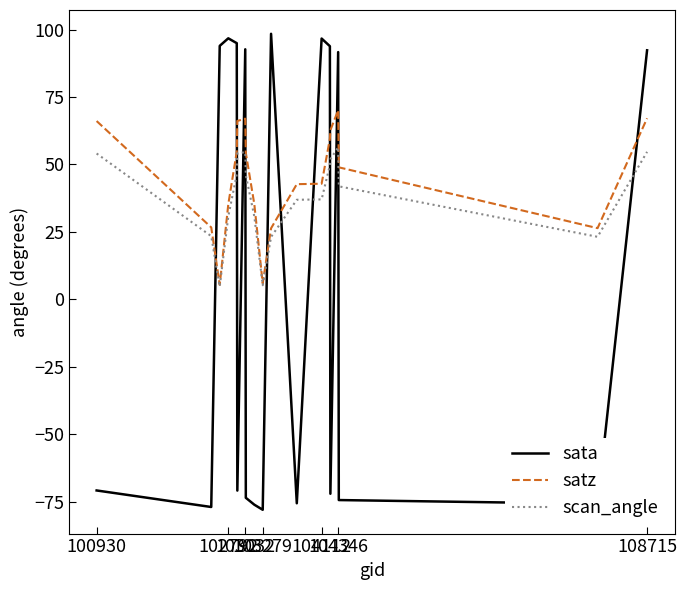

What is the minimum value shown in the chart?

-78.0